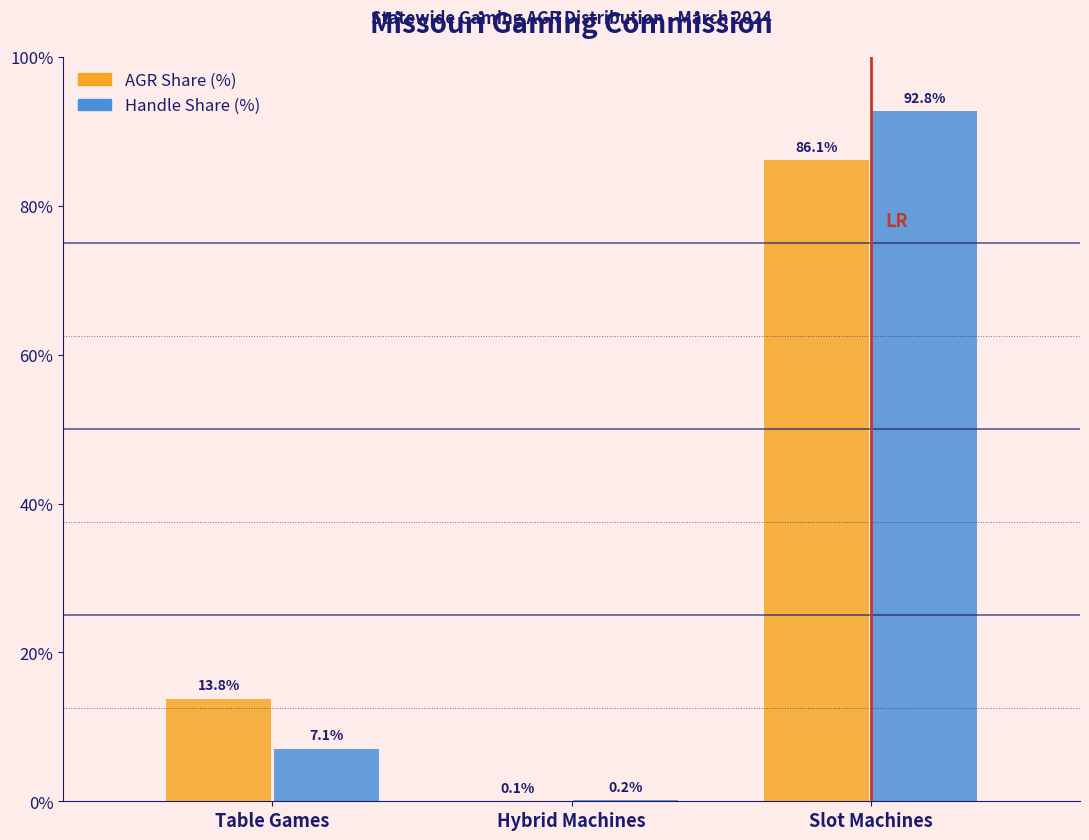

Reading left to right, what are all the values shown in this chart?

AGR Share (%): Table Games=13.8	Hybrid Machines=0.1	Slot Machines=86.1
Handle Share (%): Table Games=7.1	Hybrid Machines=0.2	Slot Machines=92.8